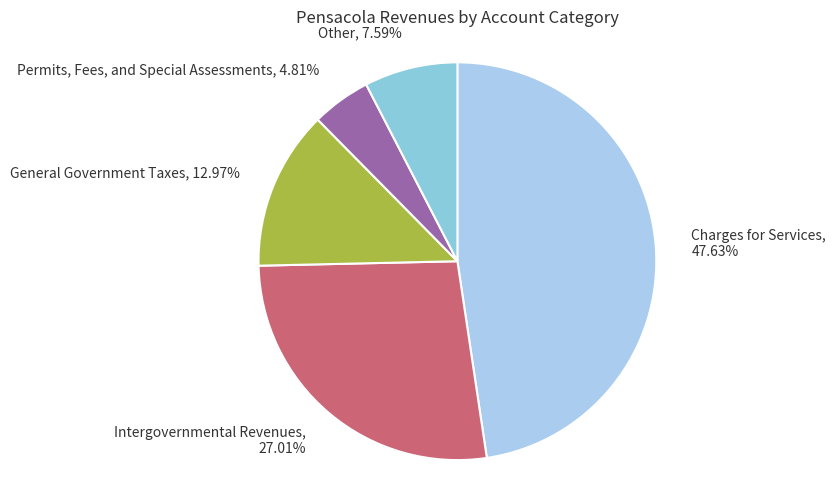

Rank the categories by value from lowest to highest.

Permits, Fees, and Special Assessments, Other, General Government Taxes, Intergovernmental Revenues, Charges for Services